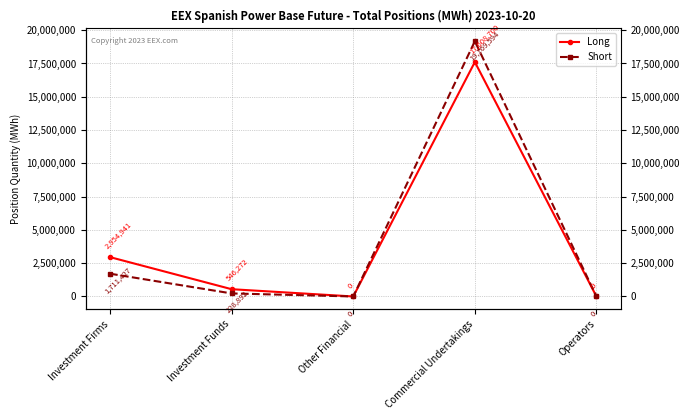

True or false: Long and Short intersect in this chart.

False